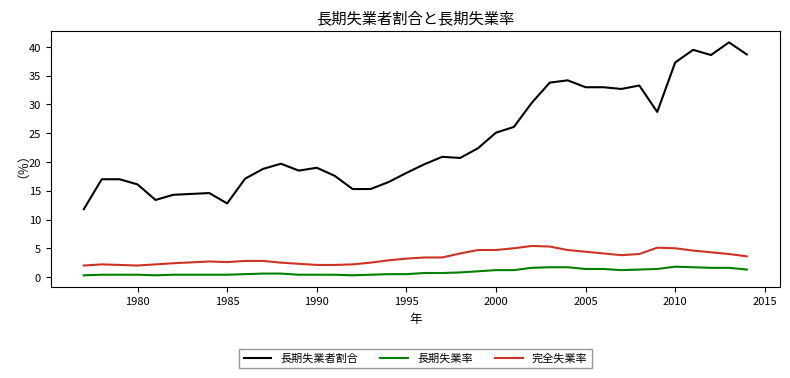

Rank the series by their maximum value, from lowest to highest.

長期失業率, 完全失業率, 長期失業者割合